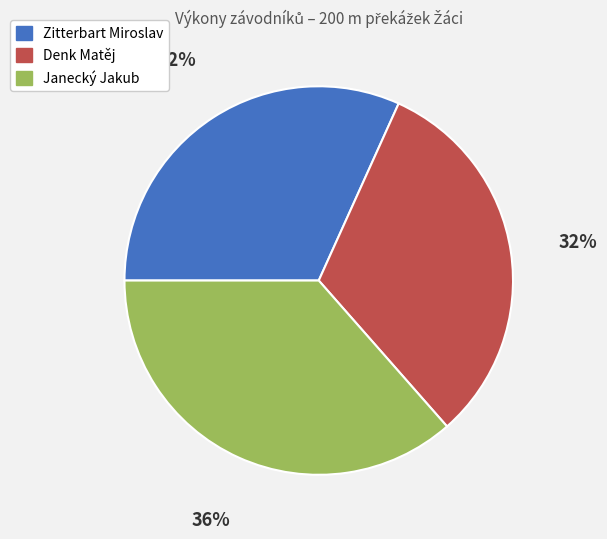

To the nearest percent, what portion does Zitterbart Miroslav represent?

32%